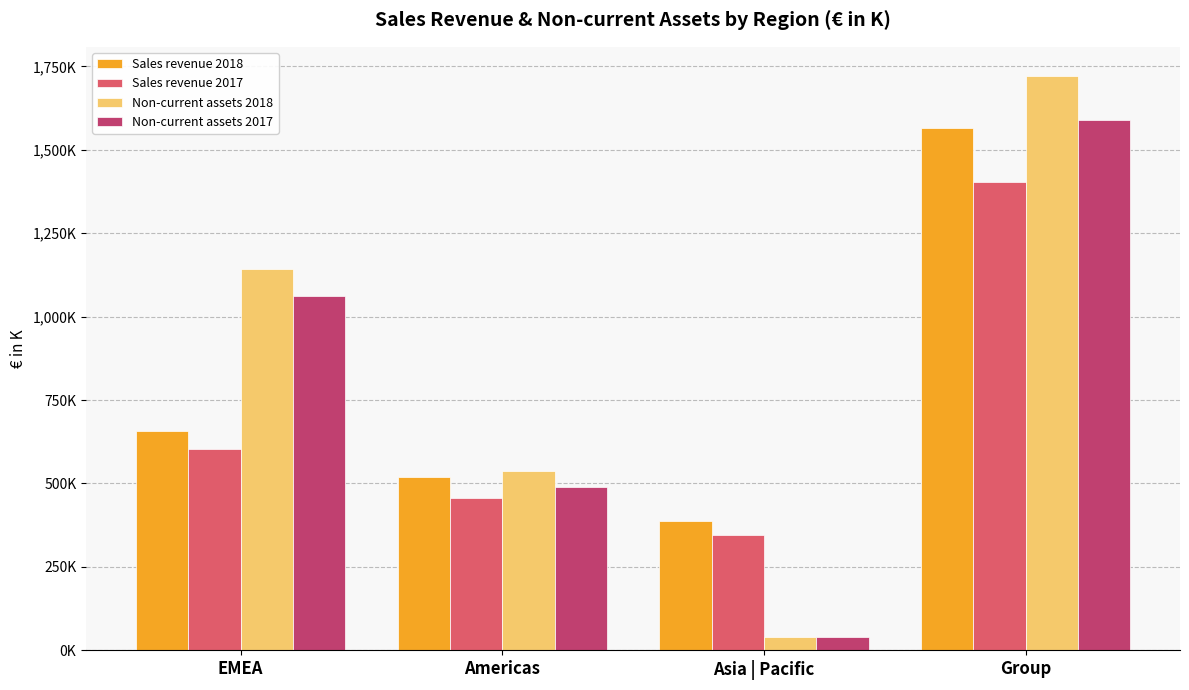

Where is Non-current assets 2017 nearest to the value 814012?

EMEA